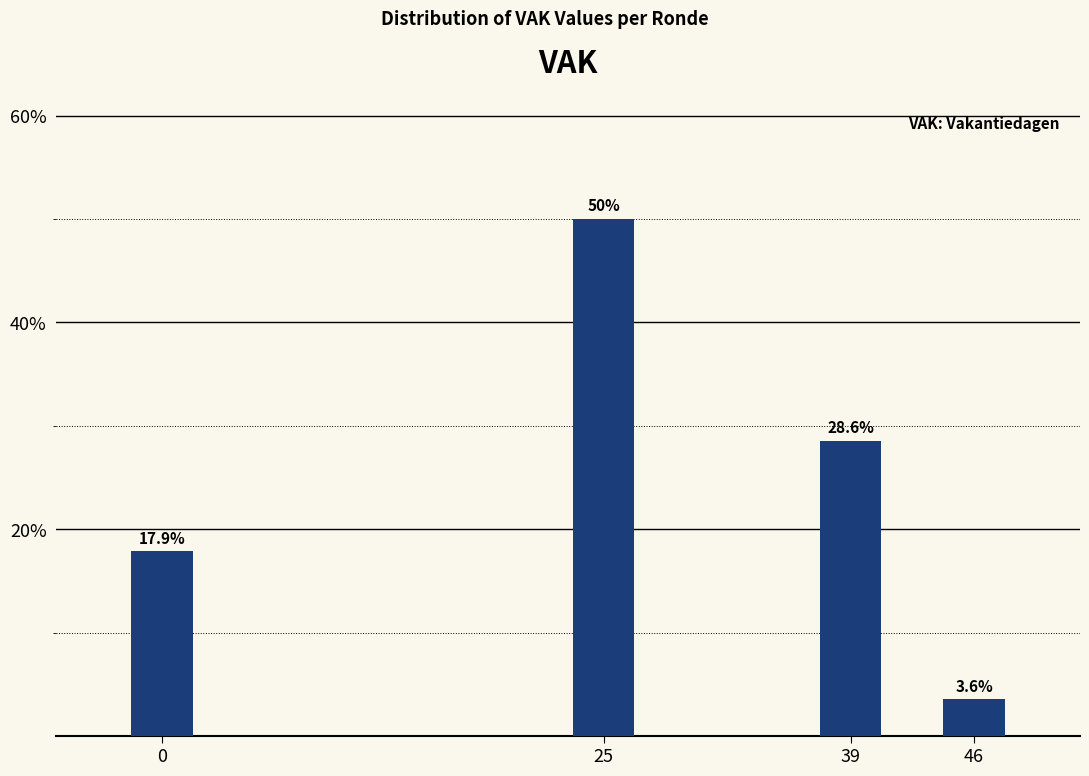

Reading left to right, what are all the values shown in this chart?

17.9	50.0	28.6	3.6